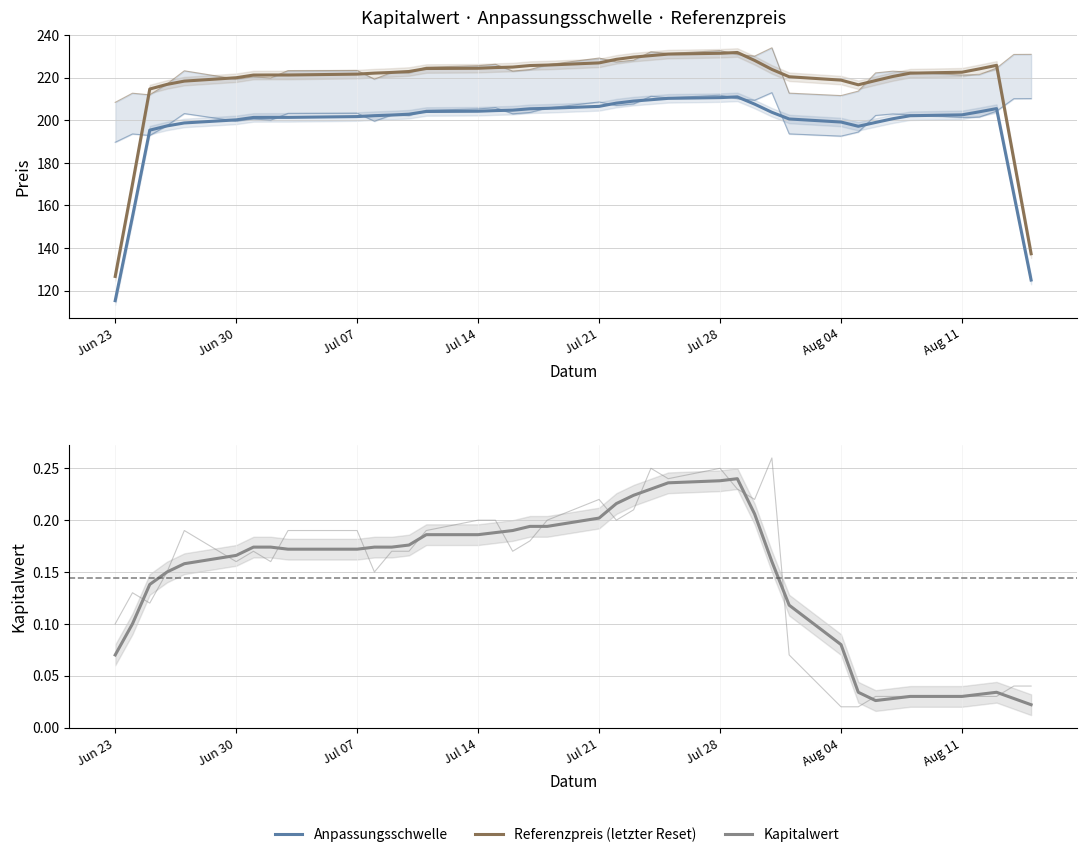

How many values in the Anpassungsschwelle series are below 202?

17